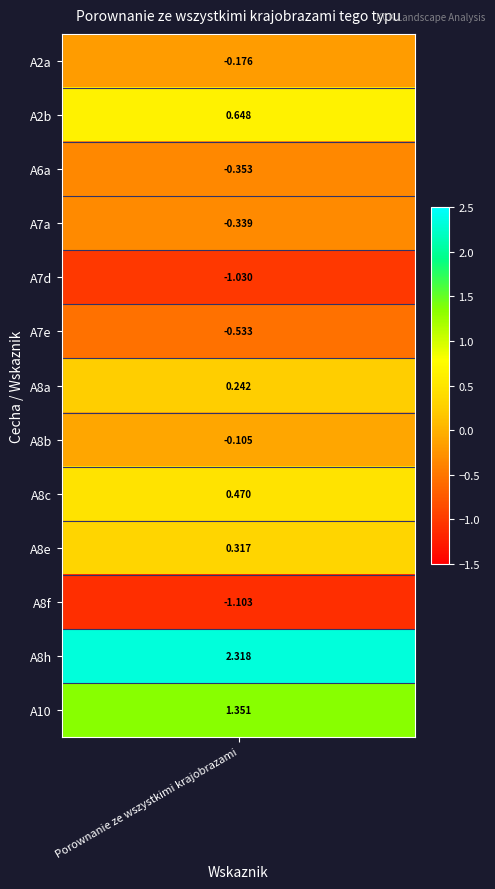

What is the sum of all values?

1.7